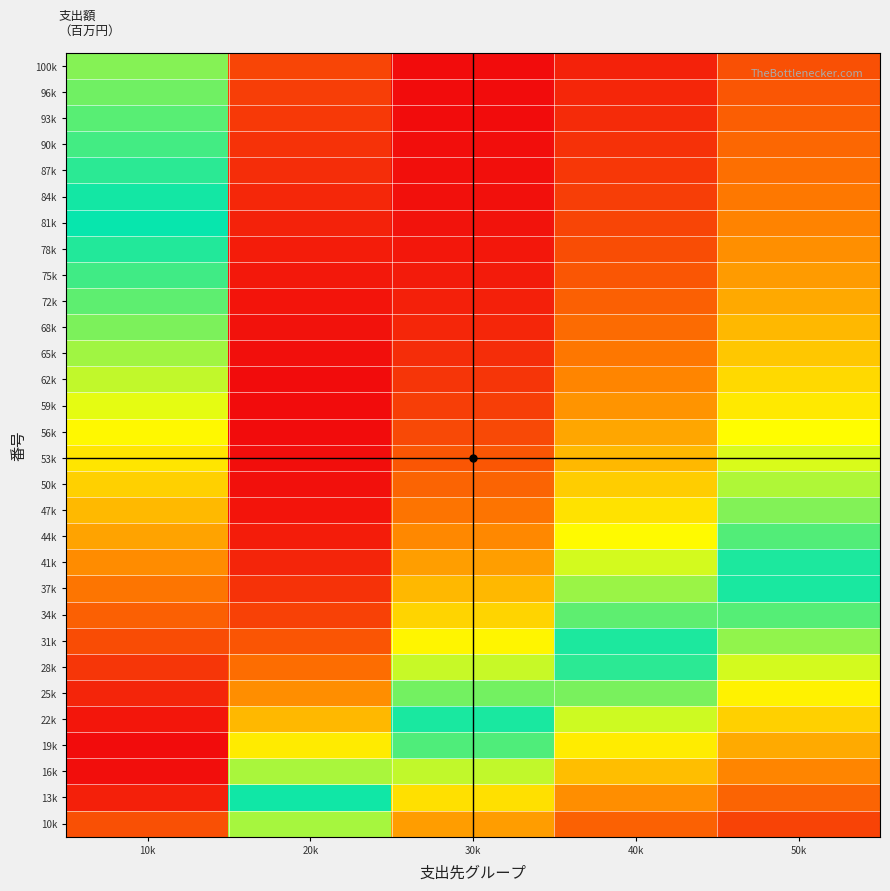

What is the total value across all series at 30k?

24.0